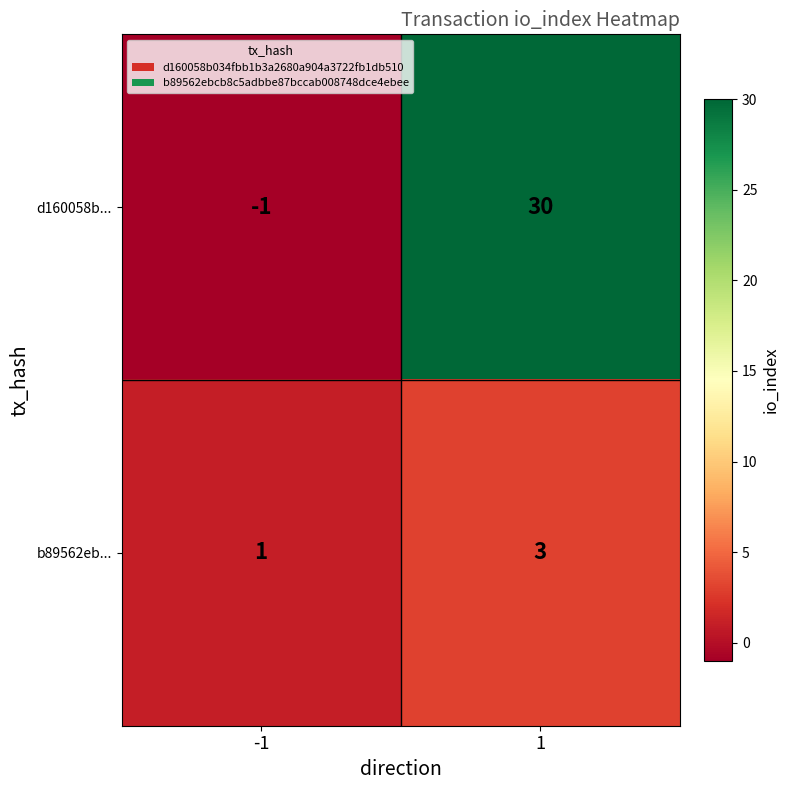

At which category is the sum across all series the highest?

1